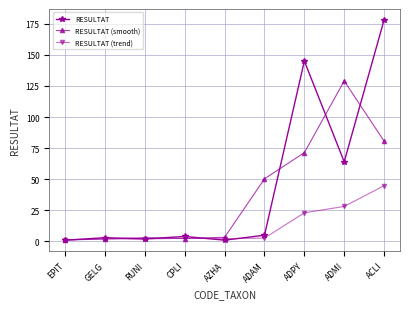

How many data points in RESULTAT are less than 4?

4